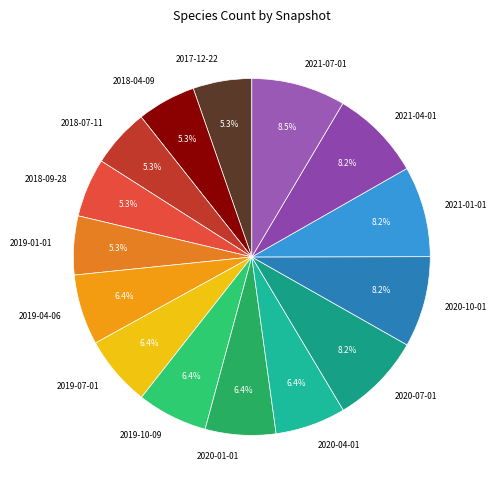

Is 2021-04-01 the majority of the pie?

No